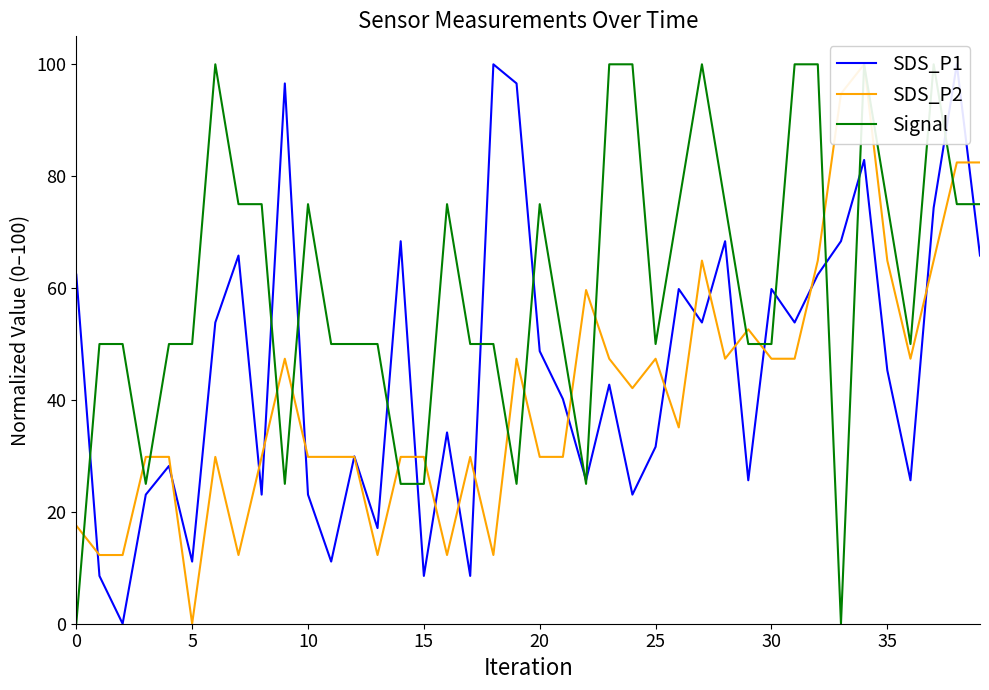

True or false: Signal and SDS_P2 cross at least once.

True